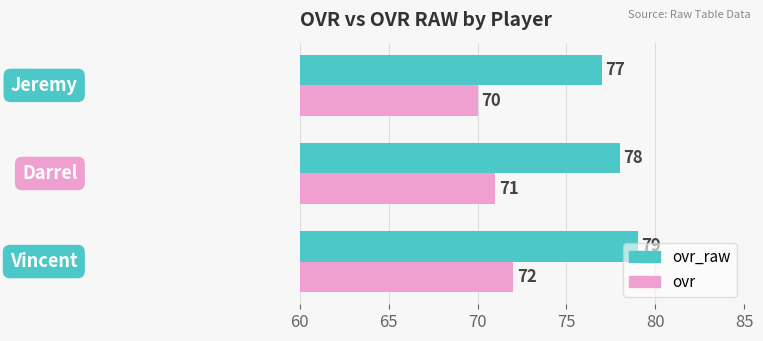

List the series in order of their peak value, lowest first.

ovr, ovr_raw